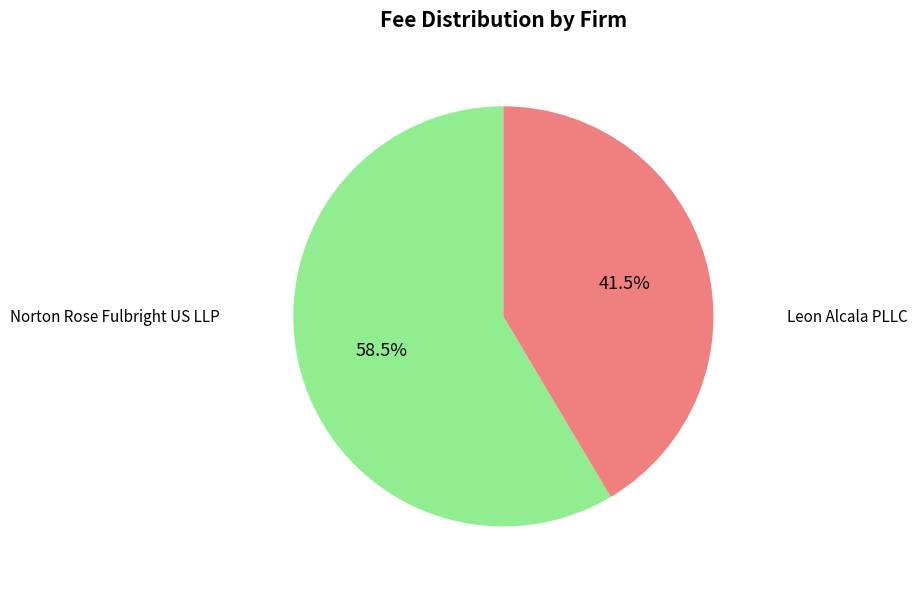

Combined, what portion of the pie is Leon Alcala PLLC and Norton Rose Fulbright US LLP?

100.0%